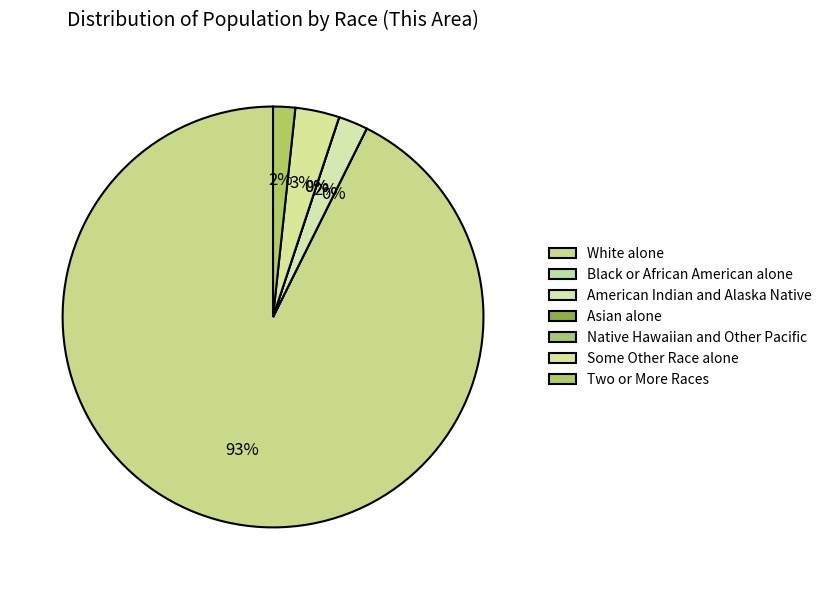

Rank the categories by value from highest to lowest.

White alone, Some Other Race alone, American Indian and Alaska Native, Two or More Races, Black or African American alone, Asian alone, Native Hawaiian and Other Pacific